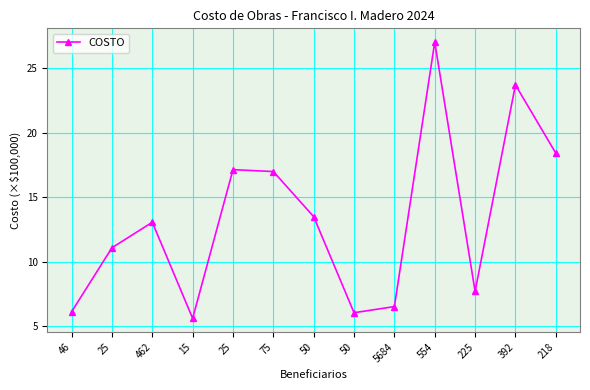

Reading left to right, list all the values displayed in this chart.

6.1	11.1	13.1	5.6	17.1	17.0	13.5	6.0	6.5	27.0	7.7	23.7	18.4